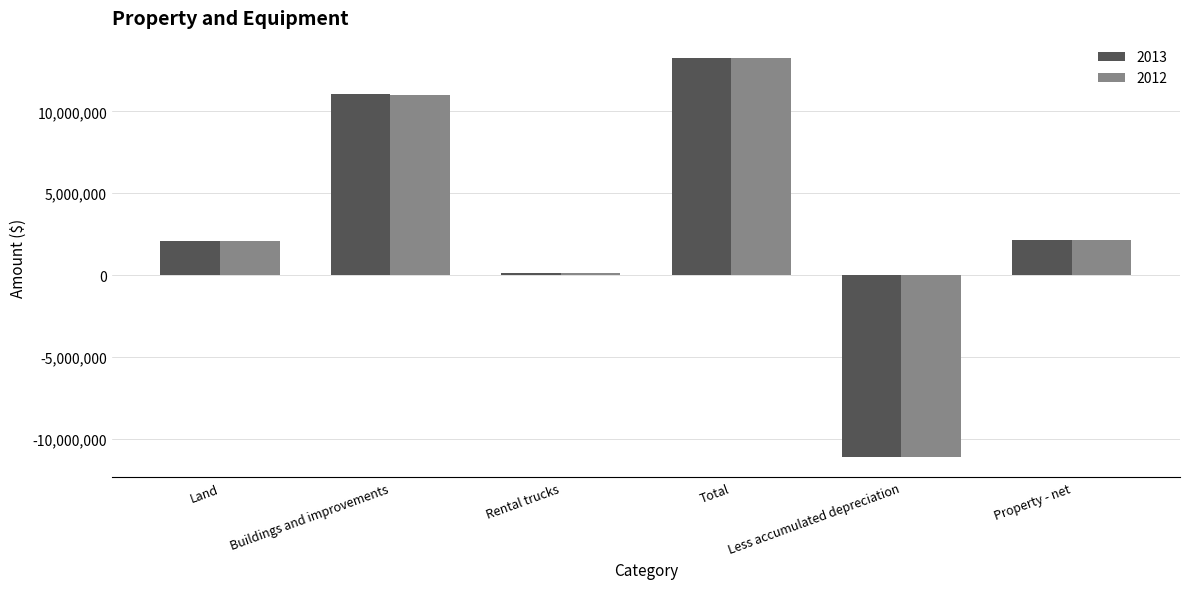

What is the maximum value shown in the chart?

13268198